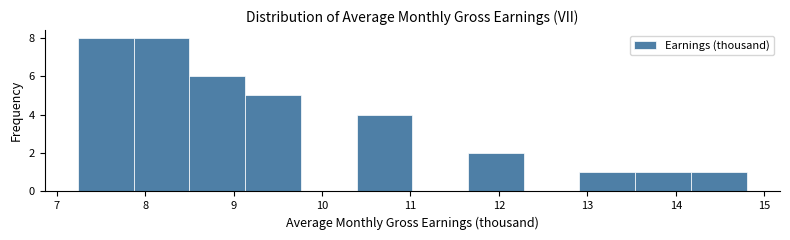

Reading left to right, list every bar in this chart as the range it spans on the x-axis followed by its height. Neither the bar edges nor the heights are printed on the chart, so give them approximately, as read against the axes.

7.24 to 7.87: 8
7.87 to 8.50: 8
8.50 to 9.13: 6
9.13 to 9.76: 5
9.76 to 10.39: 0
10.39 to 11.02: 4
11.02 to 11.65: 0
11.65 to 12.28: 2
12.28 to 12.91: 0
12.91 to 13.54: 1
13.54 to 14.17: 1
14.17 to 14.80: 1